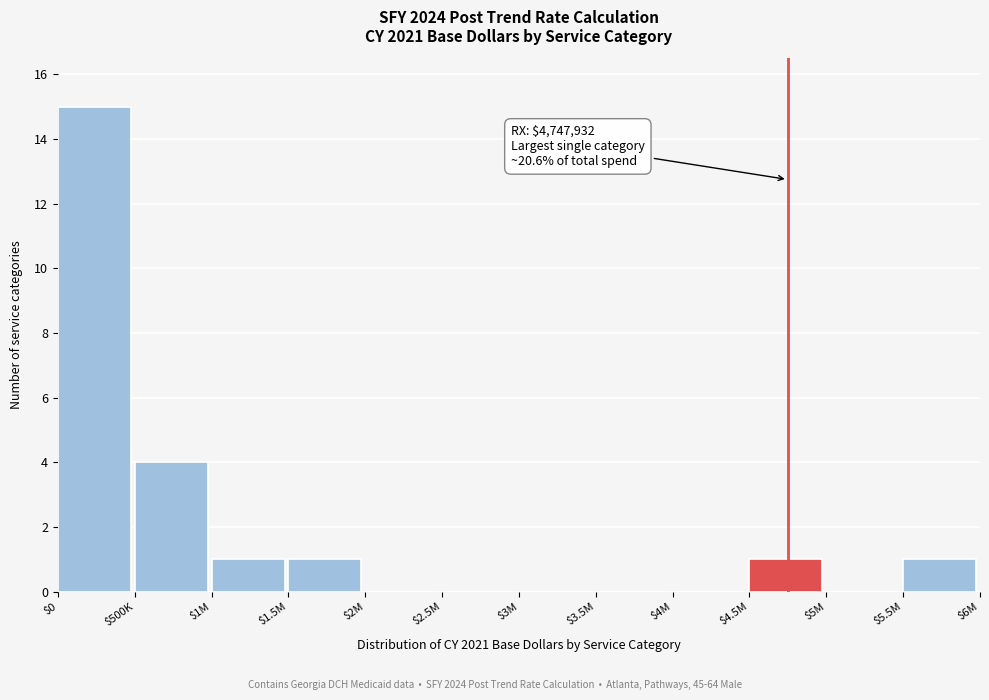

The value at $5M is 0. True or false?

True